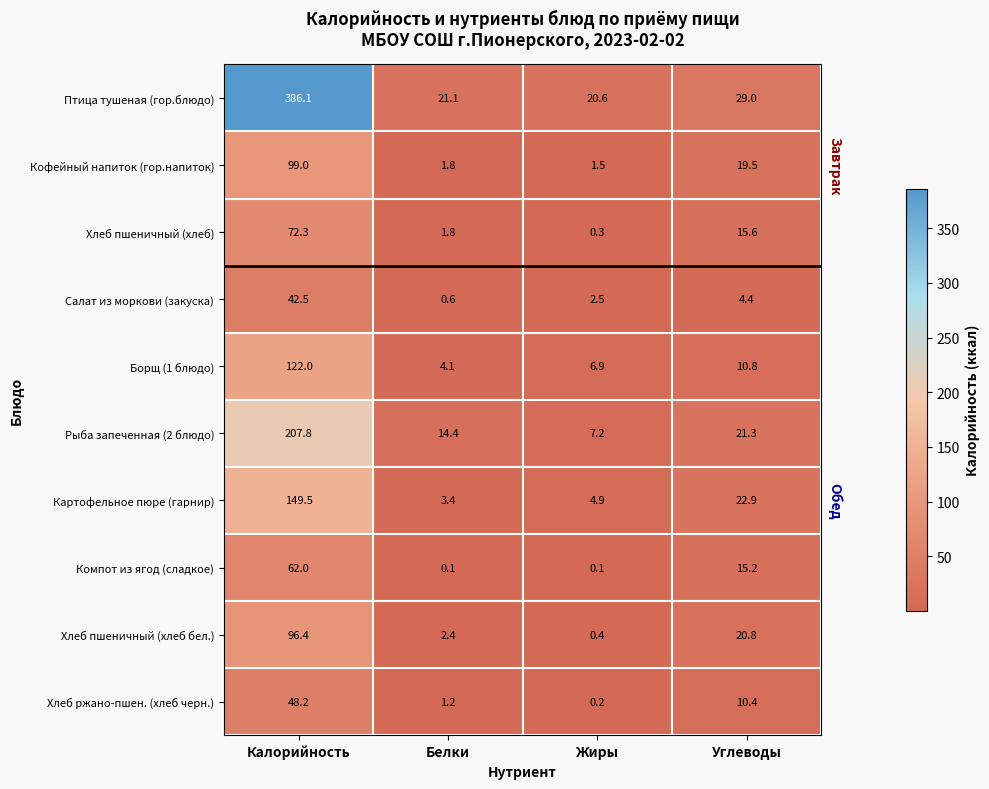

At Жиры, list the series in order from smallest to largest.

Компот из ягод (сладкое), Хлеб ржано-пшен. (хлеб черн.), Хлеб пшеничный (хлеб), Хлеб пшеничный (хлеб бел.), Кофейный напиток (гор.напиток), Салат из моркови (закуска), Картофельное пюре (гарнир), Борщ (1 блюдо), Рыба запеченная (2 блюдо), Птица тушеная (гор.блюдо)